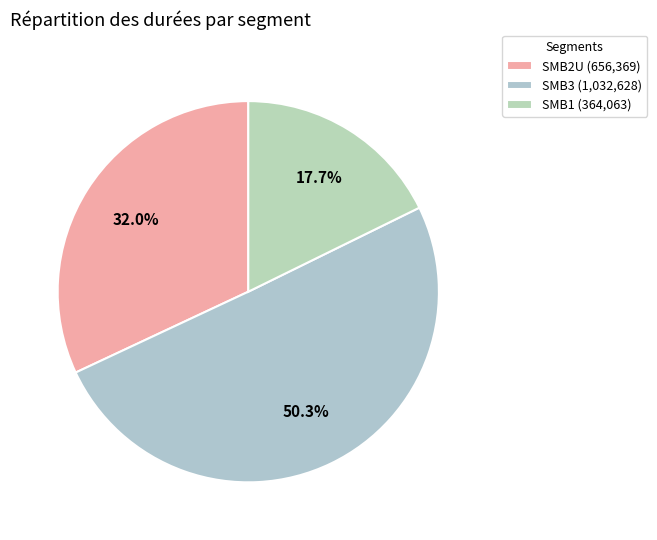

What percentage is the SMB3 slice, to the nearest percent?

50%